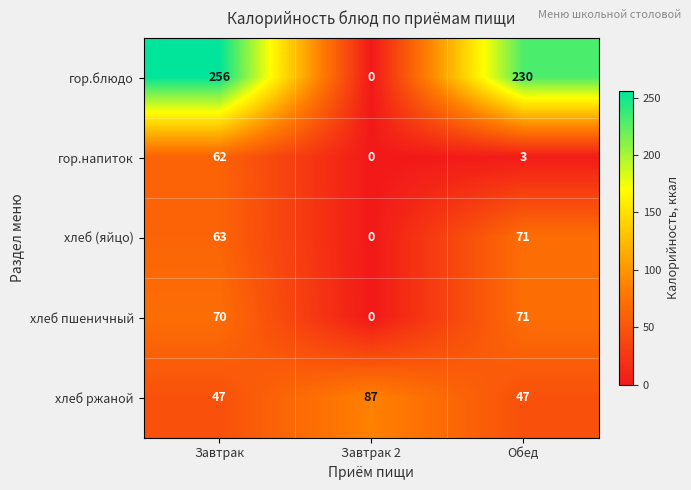

Between Завтрак and Завтрак 2, which series saw the biggest shift?

гор.блюдо